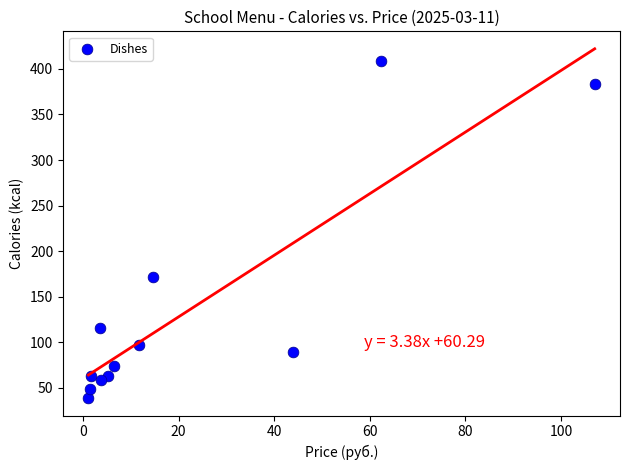

What Y value in the scatter plot is closest to 223?

172.1